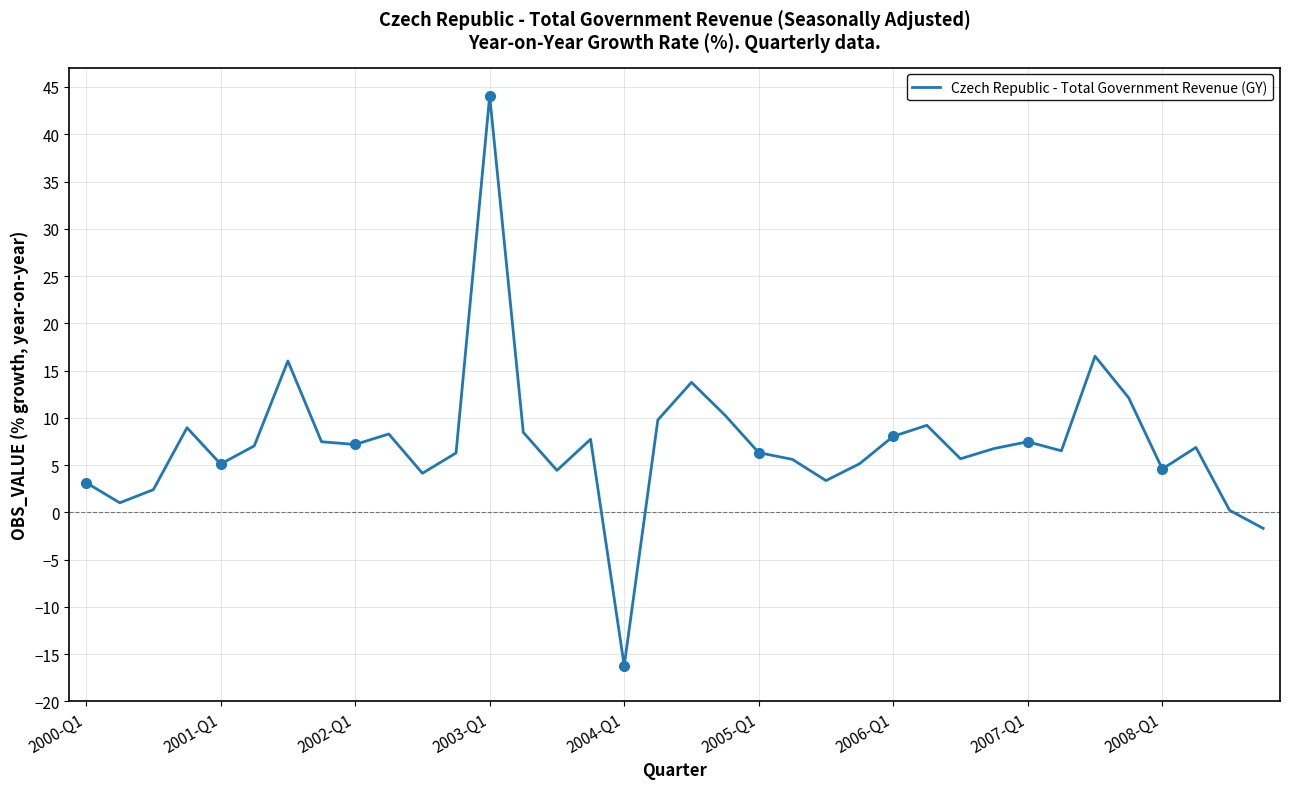

Reading left to right, list all the values displayed in this chart.

3.1	1.0	2.4	9.0	5.1	7.0	16.0	7.5	7.2	8.3	4.1	6.3	44.0	8.5	4.4	7.7	-16.2	9.8	13.8	10.3	6.3	5.6	3.4	5.1	8.0	9.2	5.7	6.8	7.5	6.5	16.5	12.1	4.6	6.9	0.2	-1.7